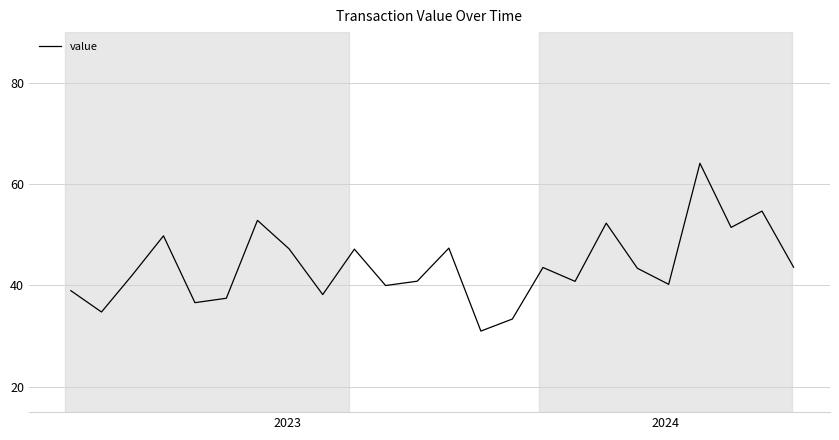

What is the difference between the maximum and minimum values?

33.1